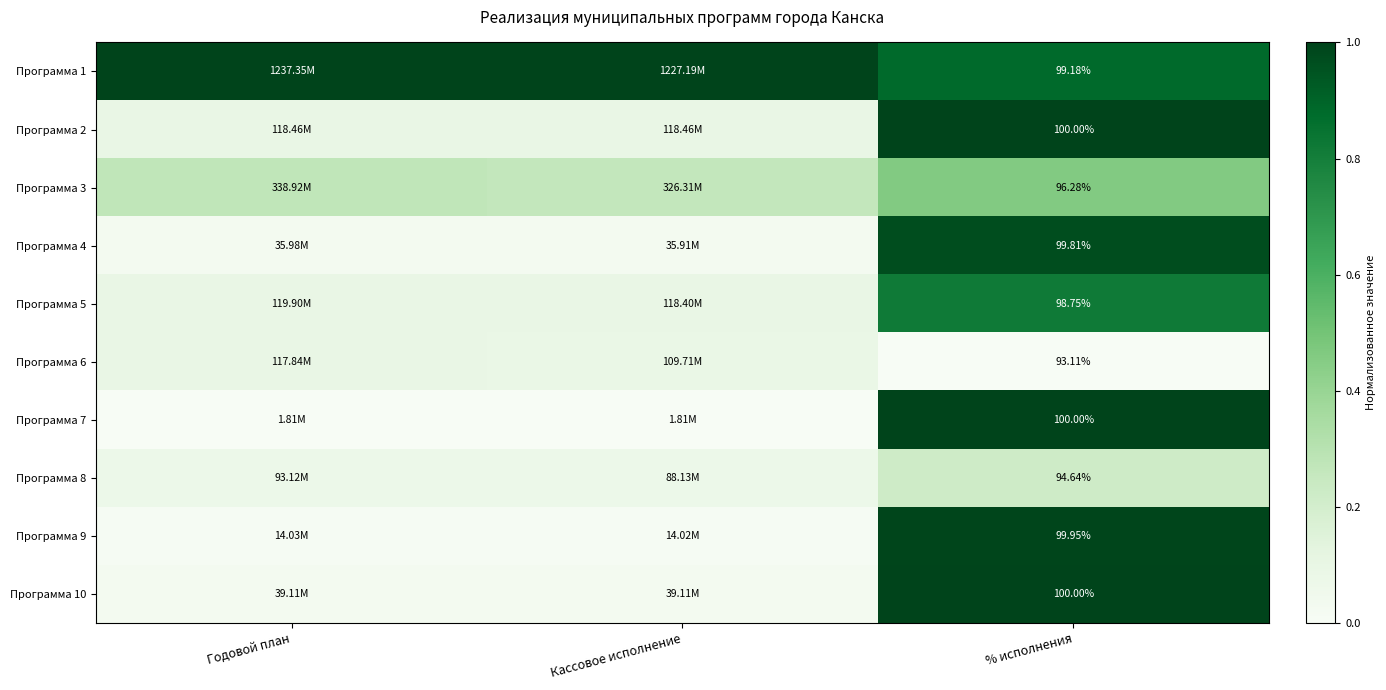

The Программа 2 series shows 0.1 at Кассовое исполнение. True or false?

False